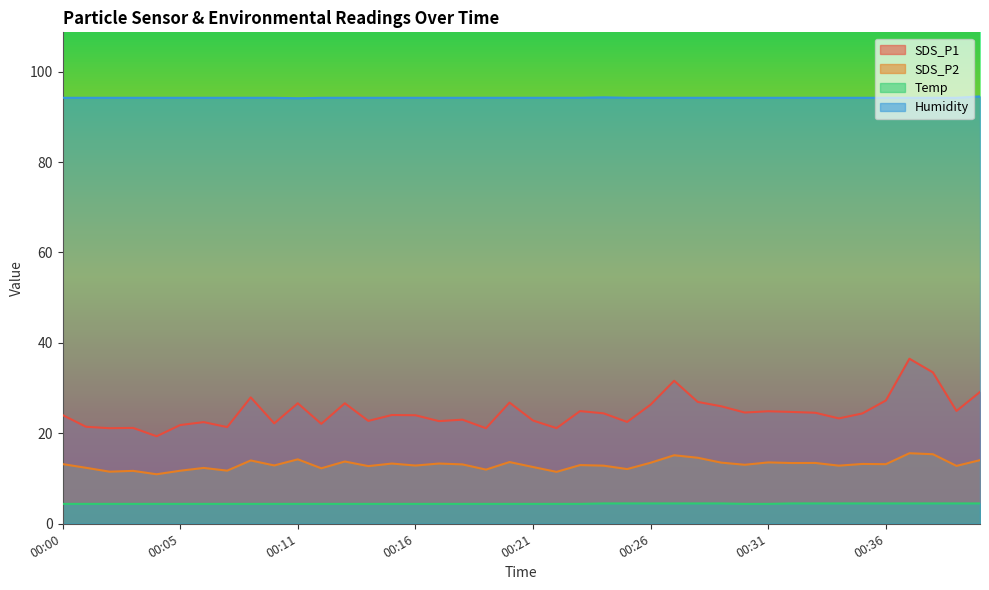

In Humidity, how many points are lower than both neighbors (excluding endpoints)?

1